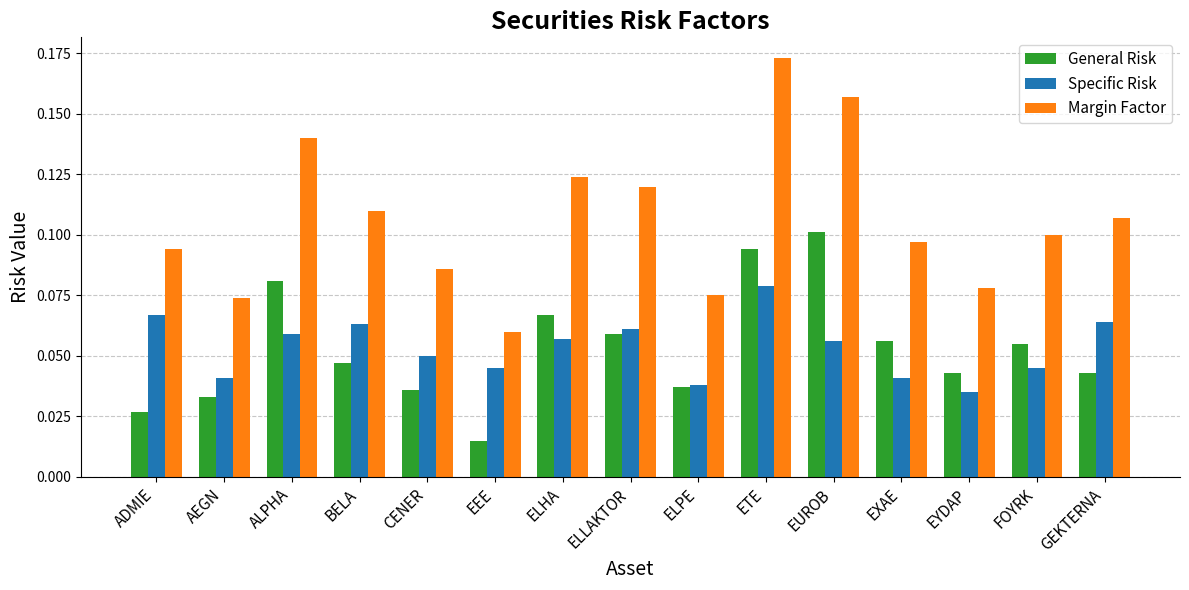

How many categories are shown in the chart?

15